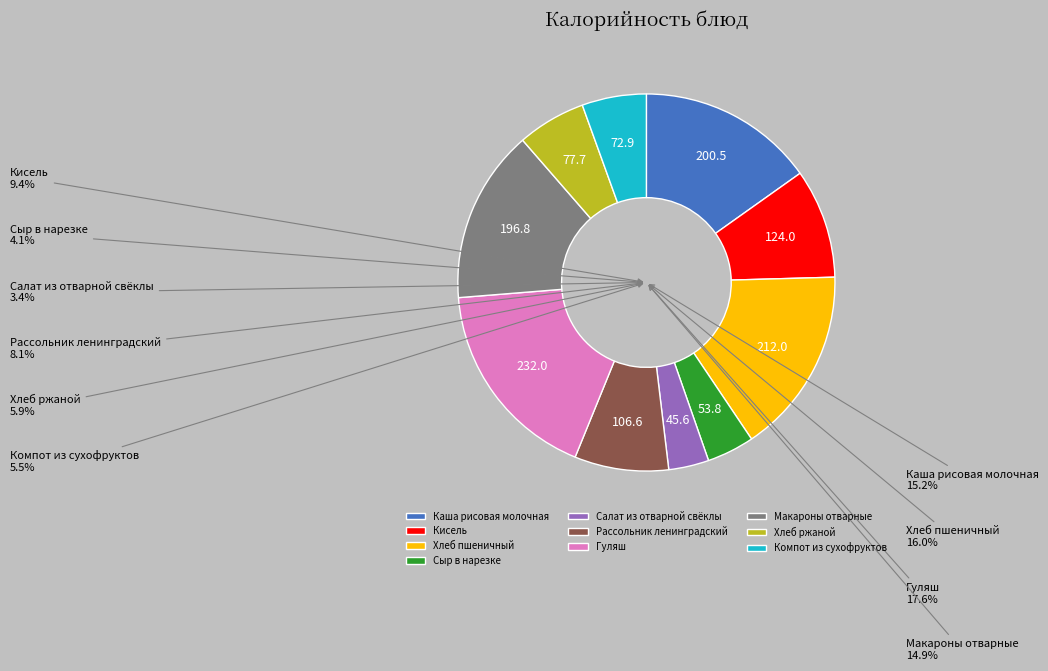

To the nearest percent, what percentage of the pie is Макароны отварные?

15%